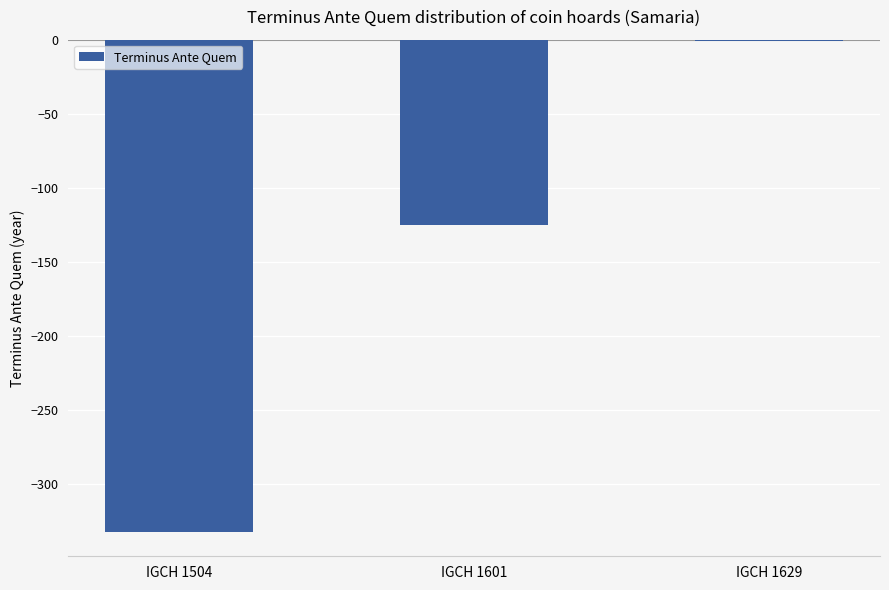

Where is the data nearest to the value -166?

IGCH 1601